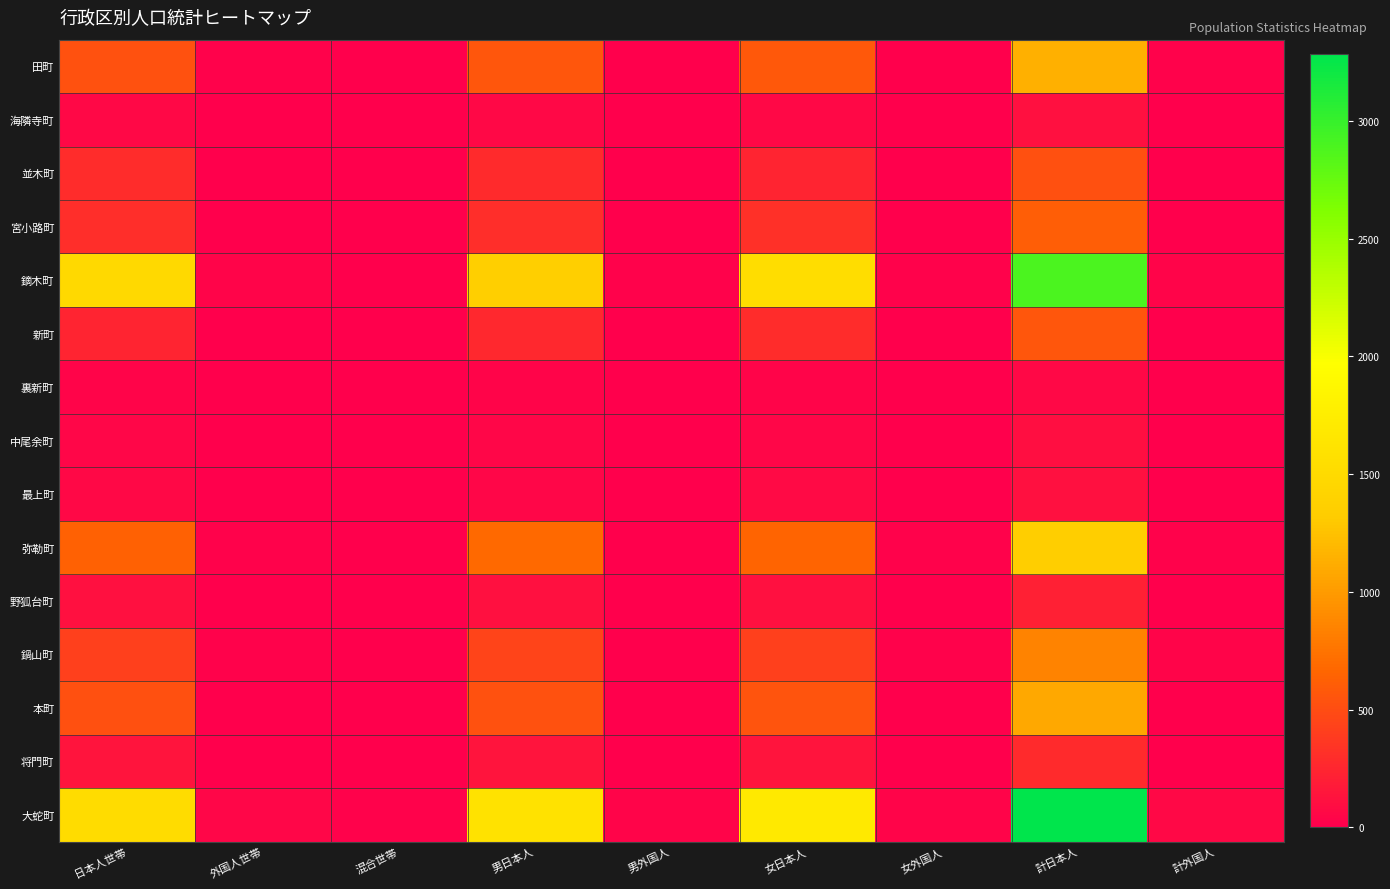

At which category does the chart reach its minimum across all series?

外国人世帯